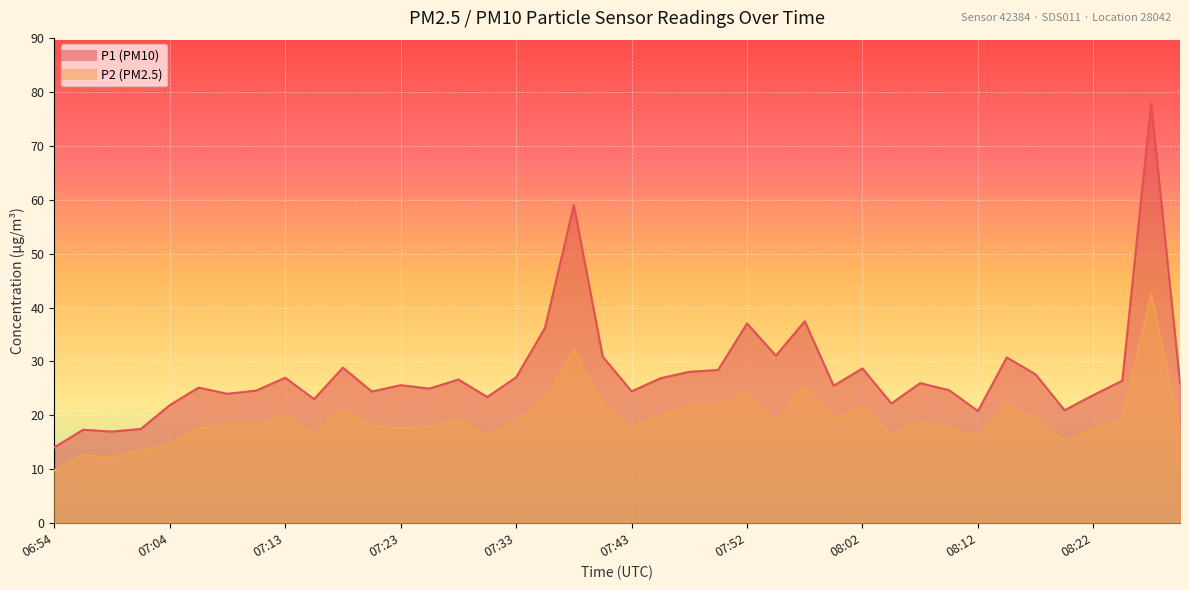

True or false: P1 and P2 intersect in this chart.

False